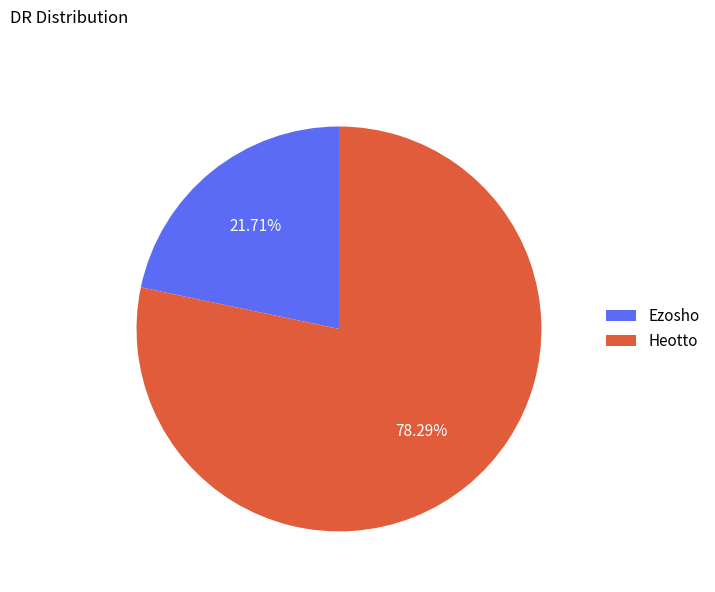

What is the smallest slice in the pie chart?

Ezosho